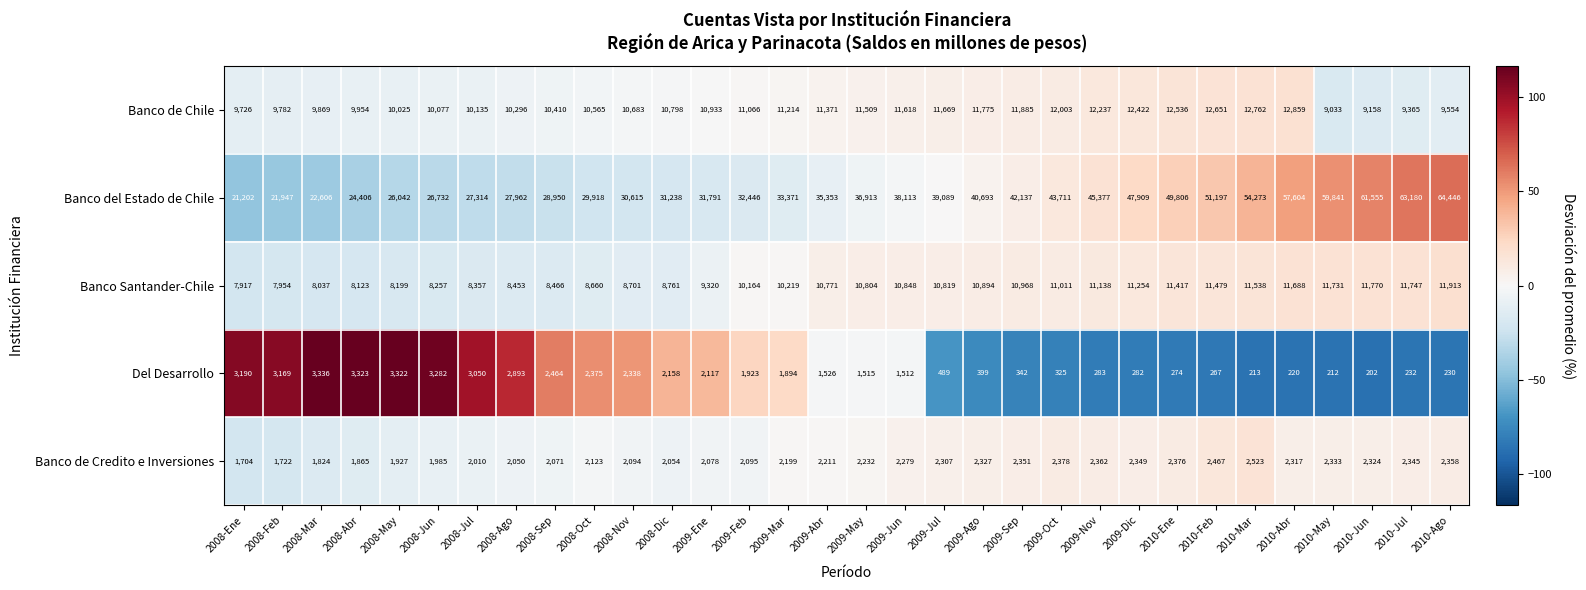

List the labels in order of Banco de Chile value, smallest first.

2010-May, 2010-Jun, 2010-Jul, 2010-Ago, 2008-Ene, 2008-Feb, 2008-Mar, 2008-Abr, 2008-May, 2008-Jun, 2008-Jul, 2008-Ago, 2008-Sep, 2008-Oct, 2008-Nov, 2008-Dic, 2009-Ene, 2009-Feb, 2009-Mar, 2009-Abr, 2009-May, 2009-Jun, 2009-Jul, 2009-Ago, 2009-Sep, 2009-Oct, 2009-Nov, 2009-Dic, 2010-Ene, 2010-Feb, 2010-Mar, 2010-Abr